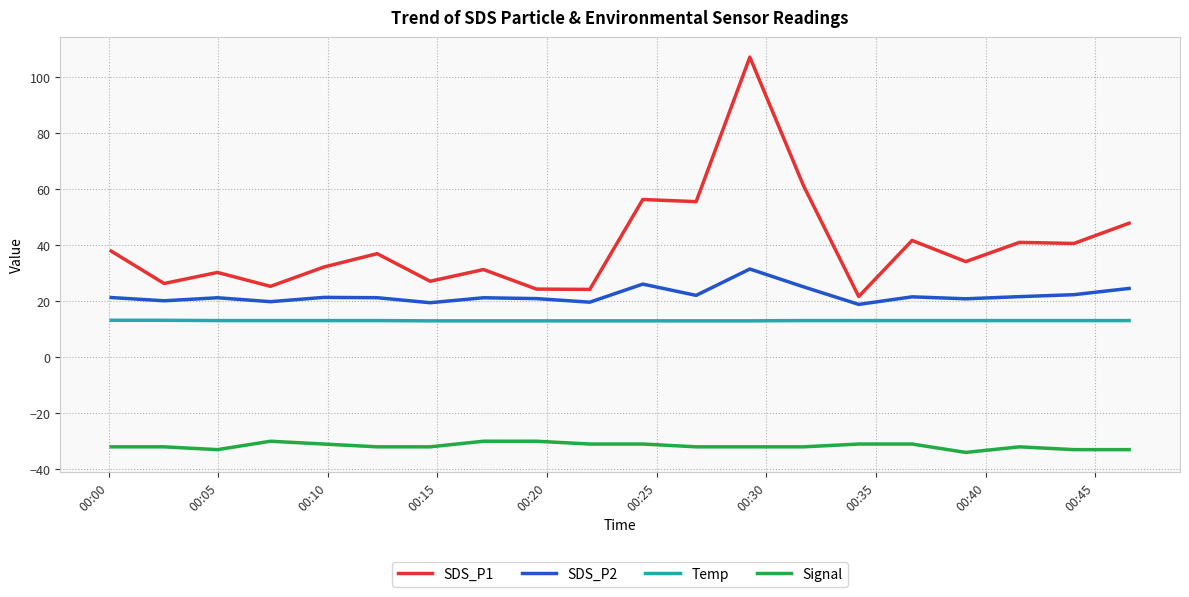

True or false: Signal and SDS_P2 cross at least once.

False